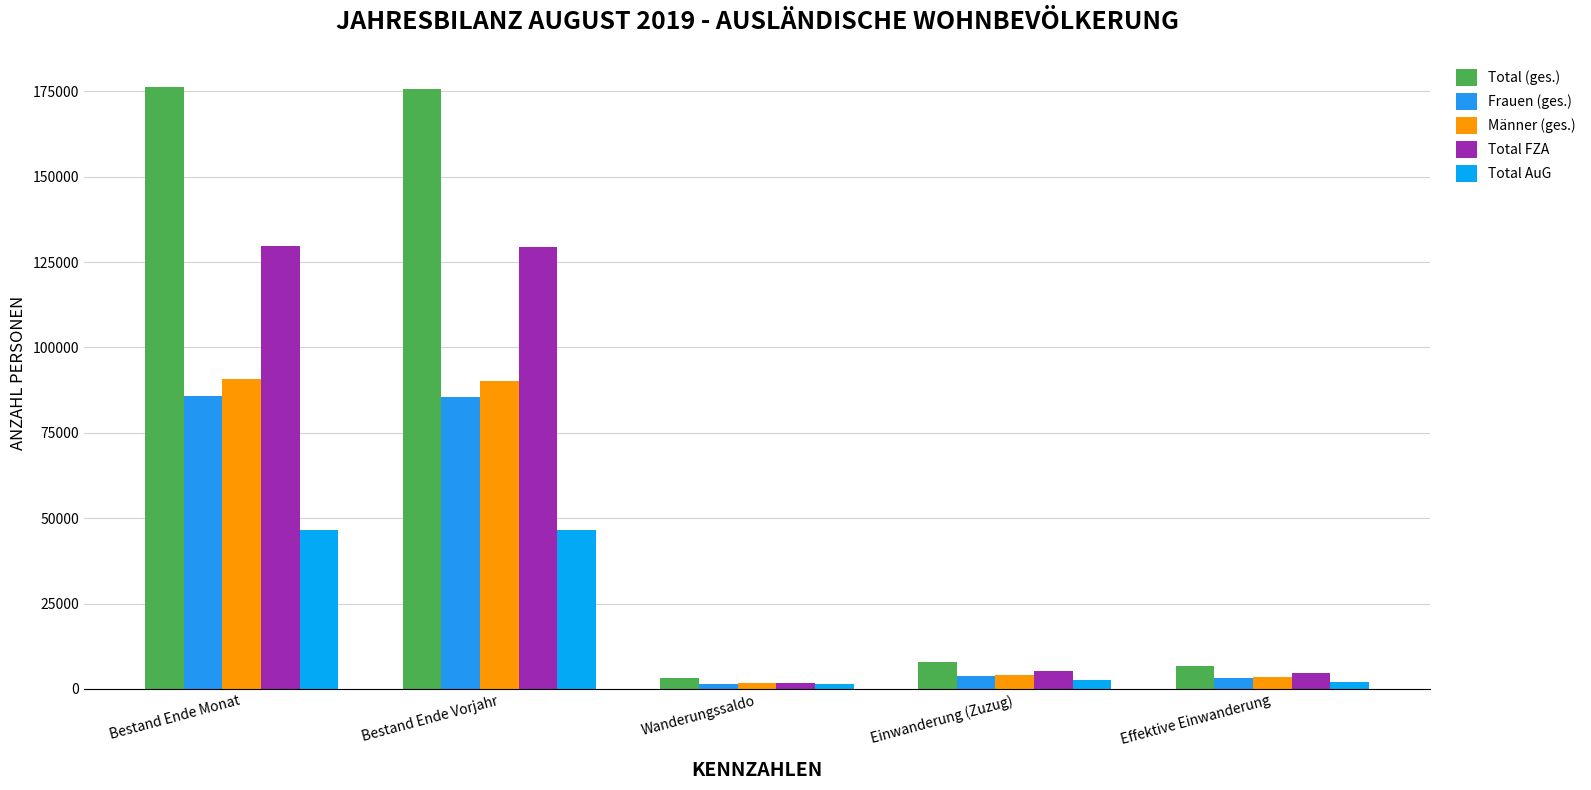

Reading left to right, what are all the values shown in this chart?

Total (ges.): 176340	175720	3217	7981	6815
Frauen (ges.): 85717	85590	1483	3835	3277
Männer (ges.): 90623	90130	1734	4146	3538
Total FZA: 129771	129315	1831	5362	4786
Total AuG: 46569	46405	1386	2619	2029